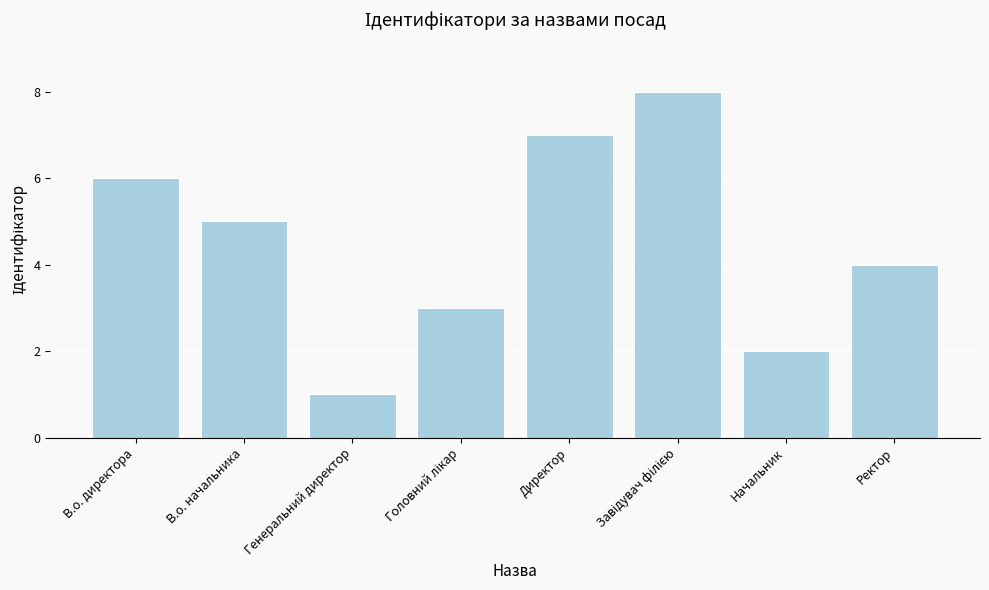

Which has a higher value, Начальник or В.о. начальника?

В.о. начальника